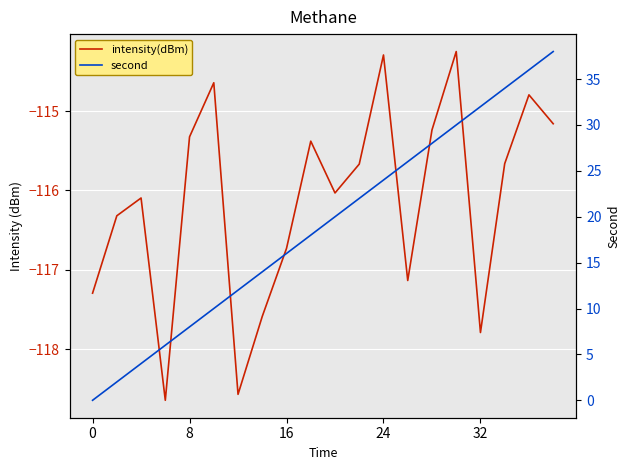

What is the lowest value of the intensity(dBm) series?

-118.6